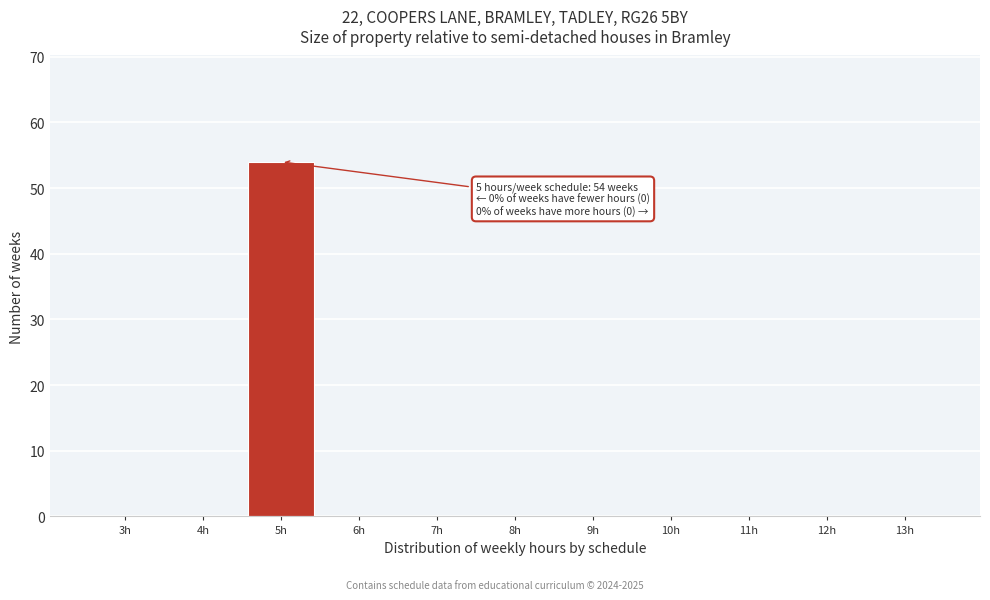

Reading left to right, transcribe all the data shown in this chart.

3h=0	4h=0	5h=54	6h=0	7h=0	8h=0	9h=0	10h=0	11h=0	12h=0	13h=0